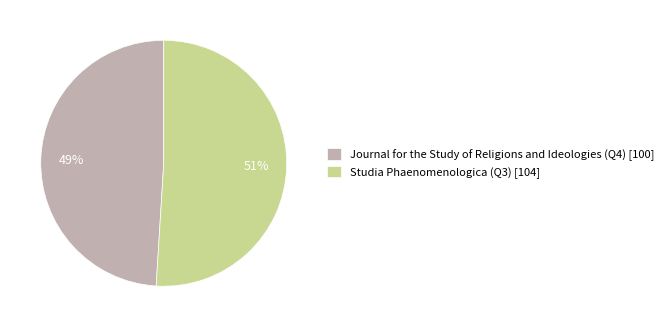

To the nearest percent, what is the difference between the Studia Phaenomenologica (Q3) and Journal for the Study of Religions and Ideologies (Q4) slice percentages?

2%